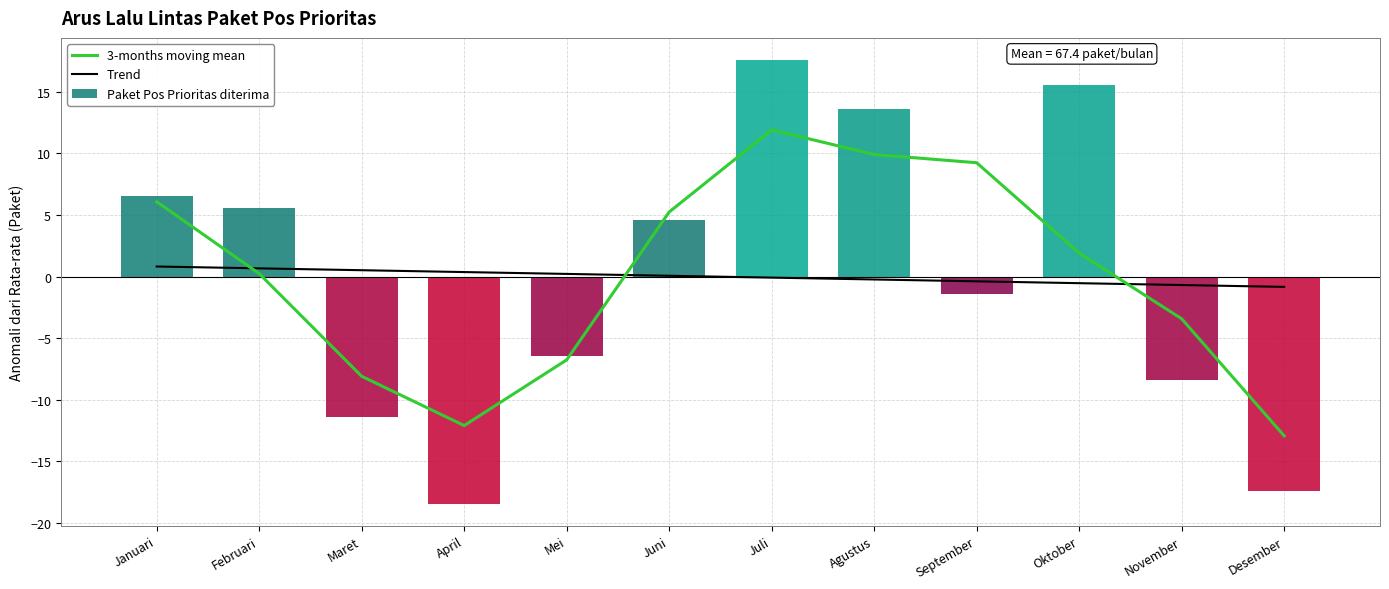

What position from the right is Juli?

6